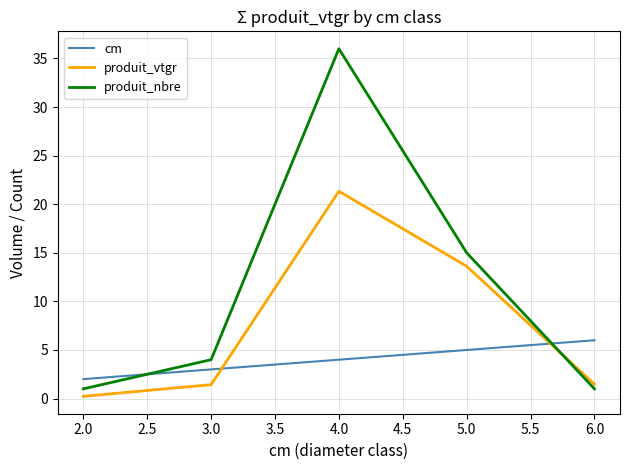

True or false: cm has more than 1 interior local peaks.

False